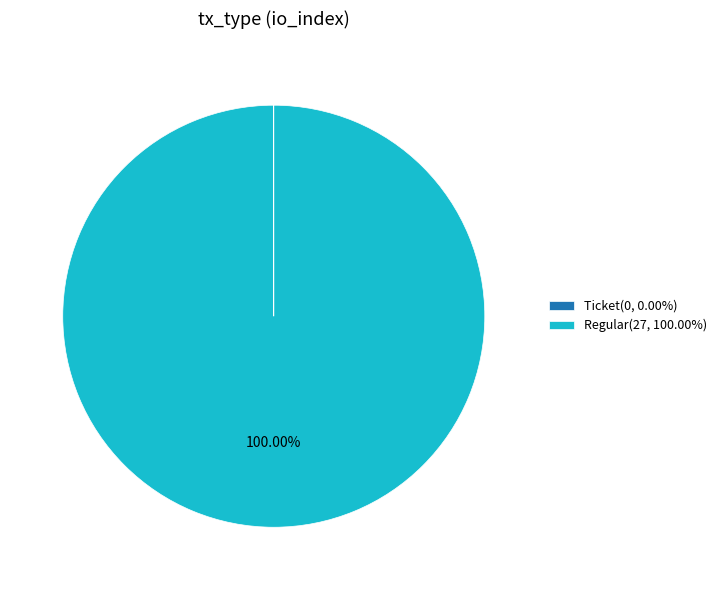

To the nearest percent, what is the difference between the largest and smallest slice percentages?

100%